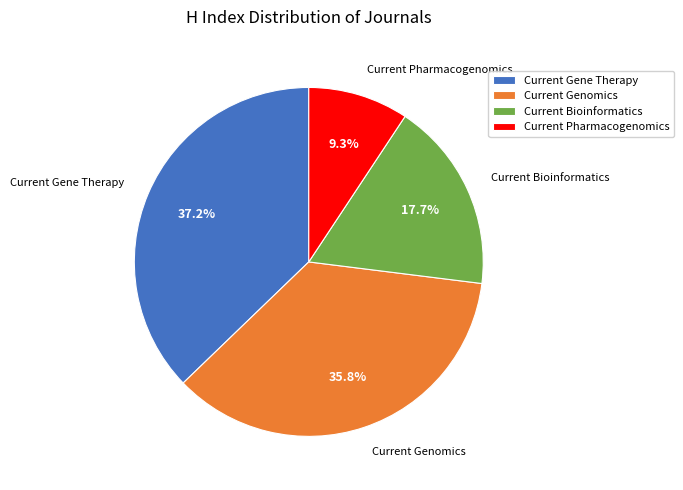

How much of the chart is everything except Current Pharmacogenomics?

90.7%